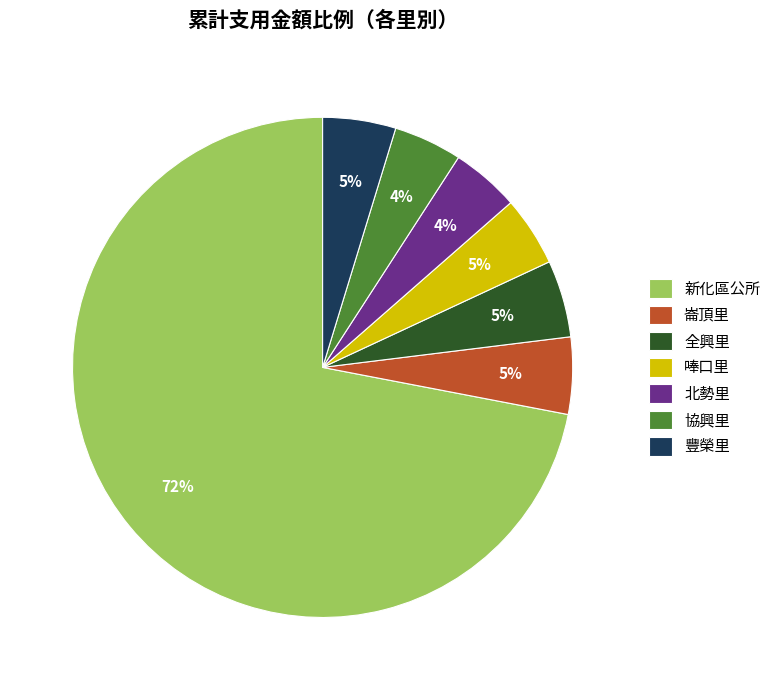

Does 全興里 represent more than half of the total?

No